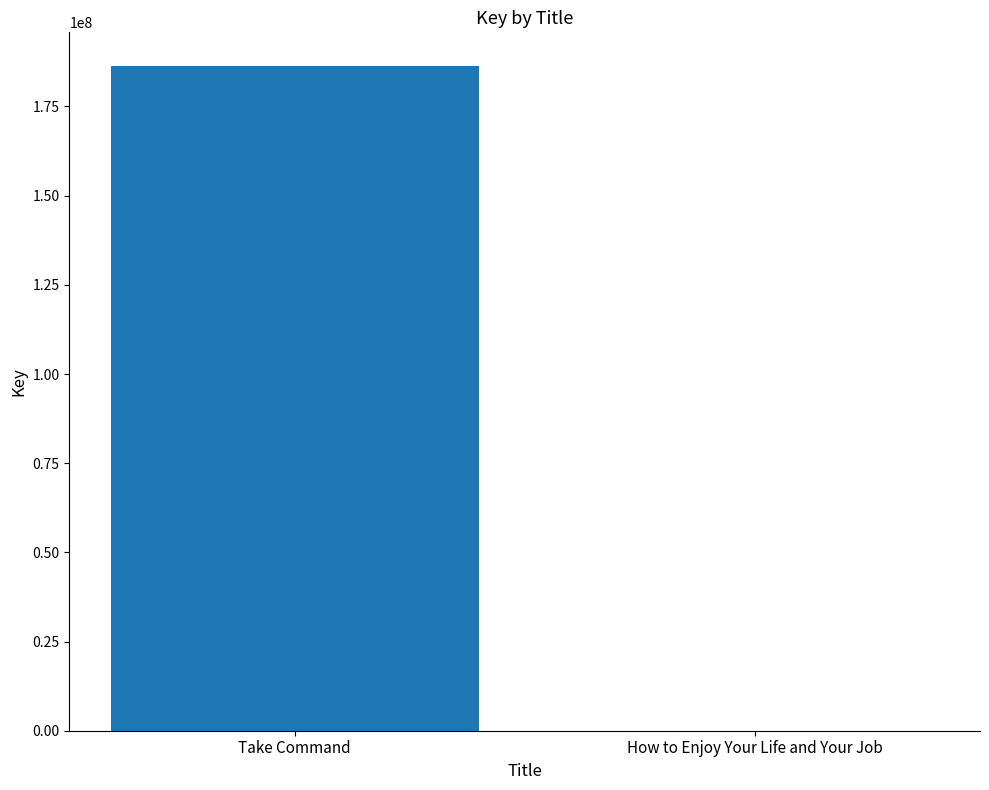

Reading right to left, what are all the values shown in this chart?

How to Enjoy Your Life and Your Job=897	Take Command=186466089